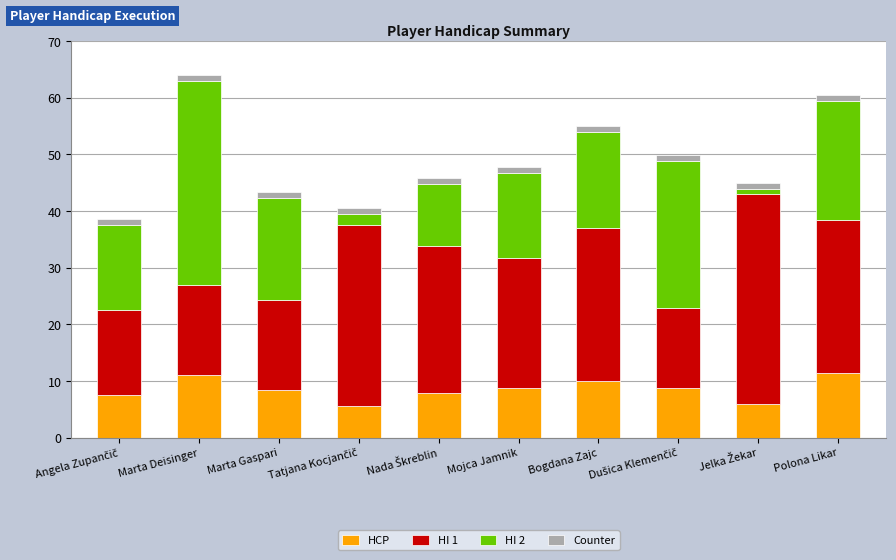

What is the difference between the second highest and second lowest values in the HCP series?

5.1